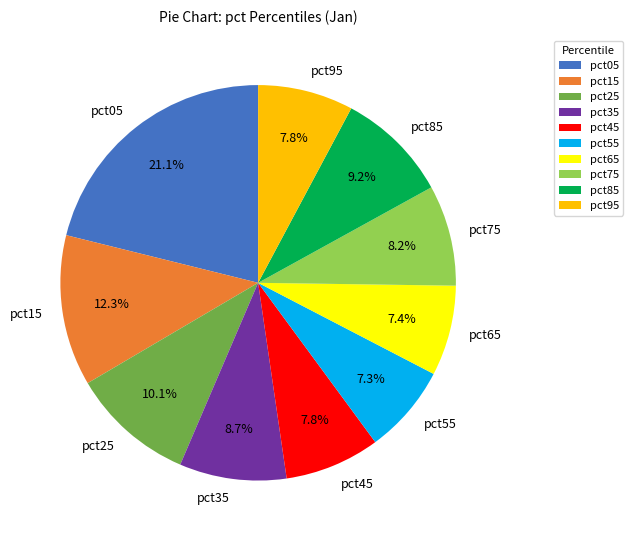

Which slice is the largest?

pct05